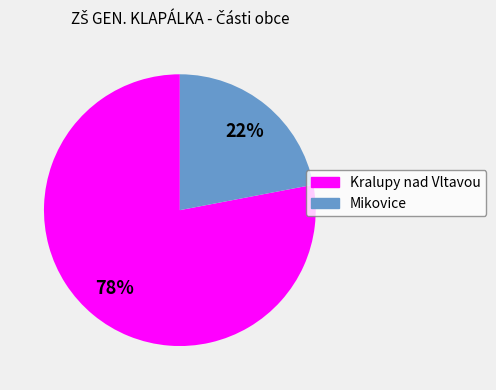

Which slice represents more than half of the pie?

Kralupy nad Vltavou